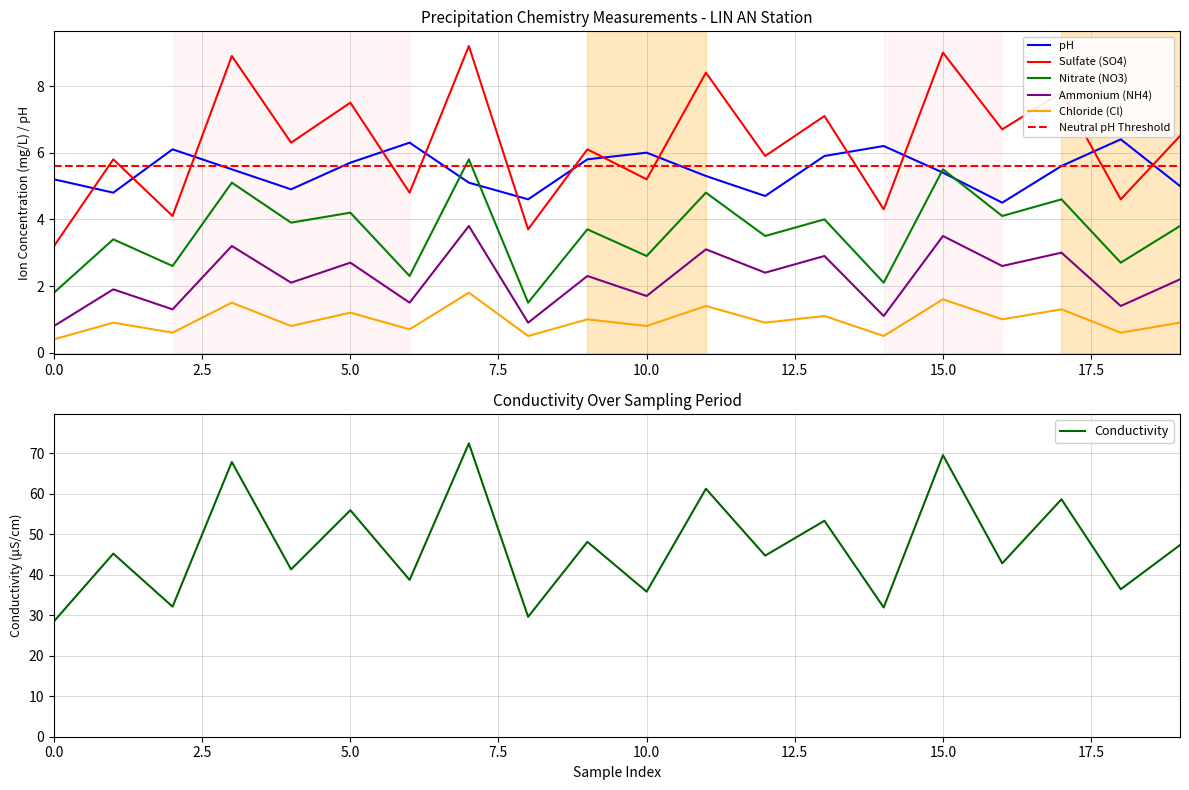

What value does the Conductivity series have at 7?

72.4